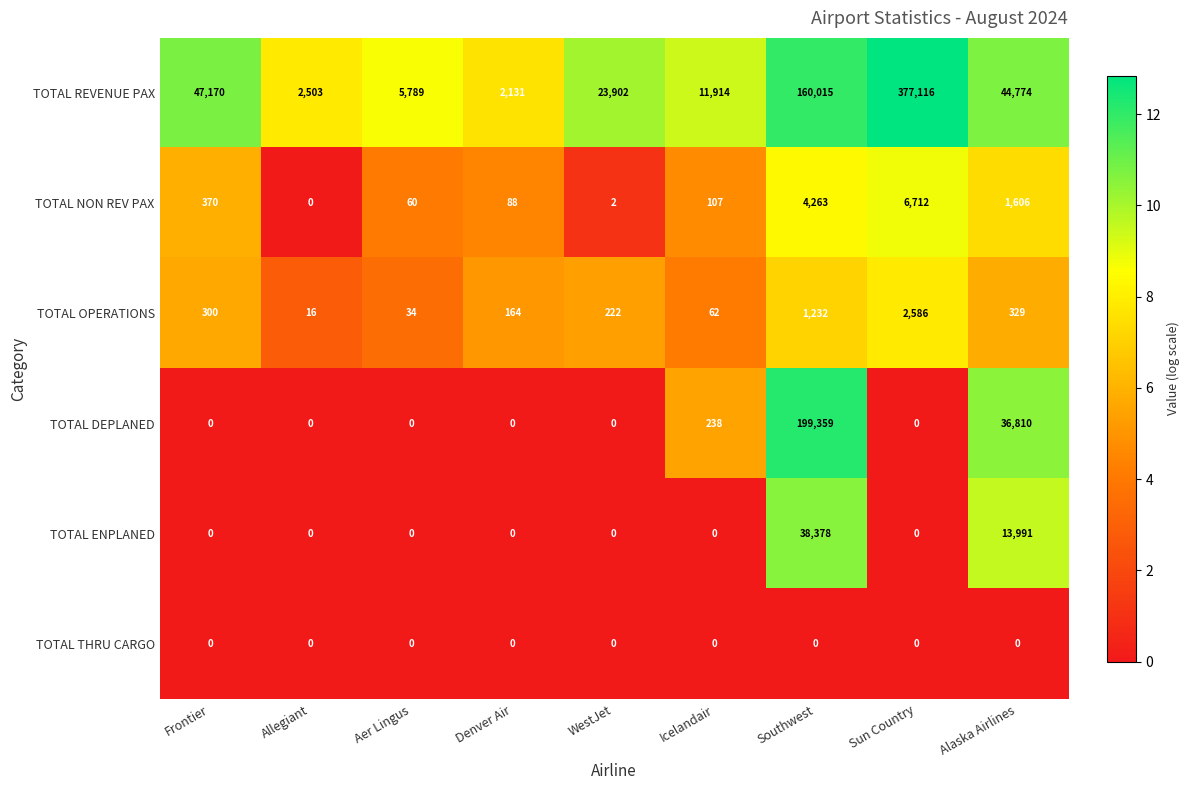

How many data points in TOTAL REVENUE PAX are less than 23902?

4